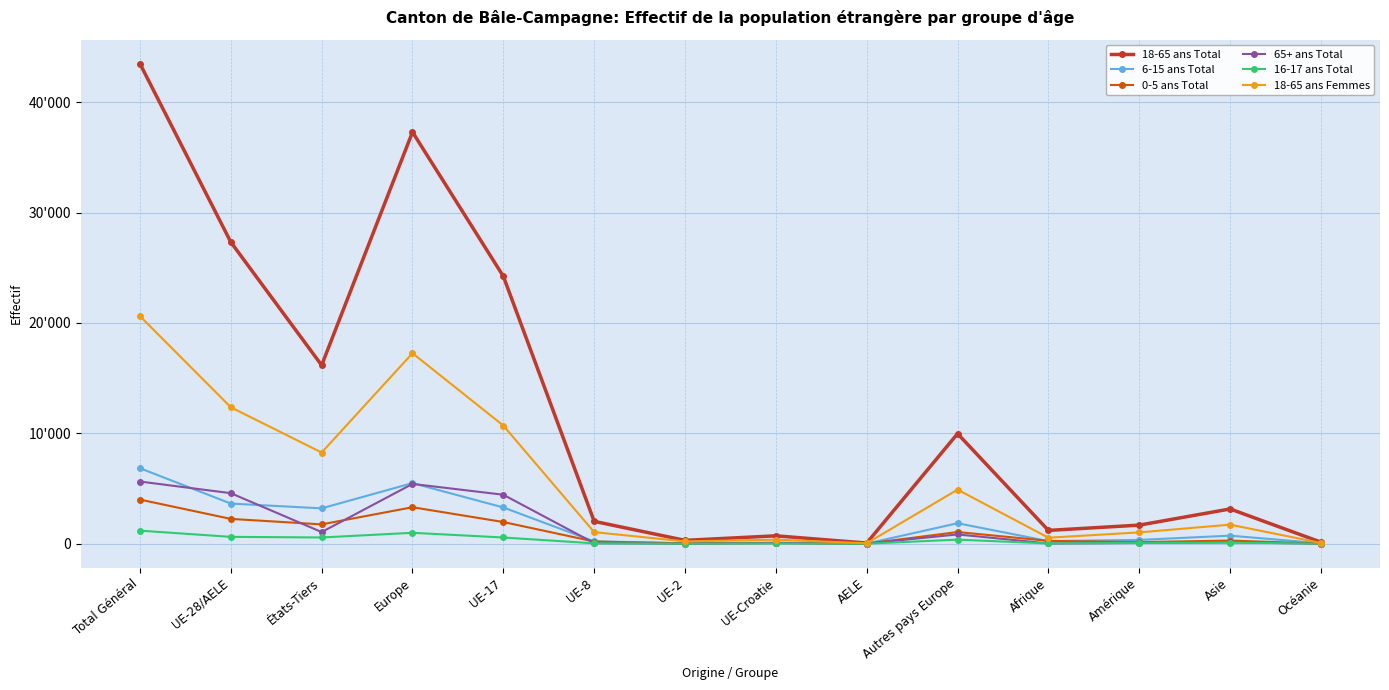

True or false: 65+ ans Total and 18-65 ans Total intersect in this chart.

False